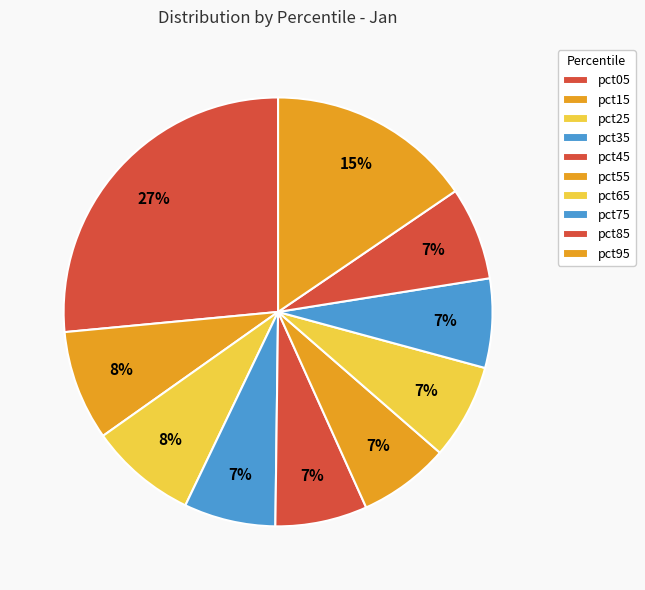

How many segments does this pie chart have?

10